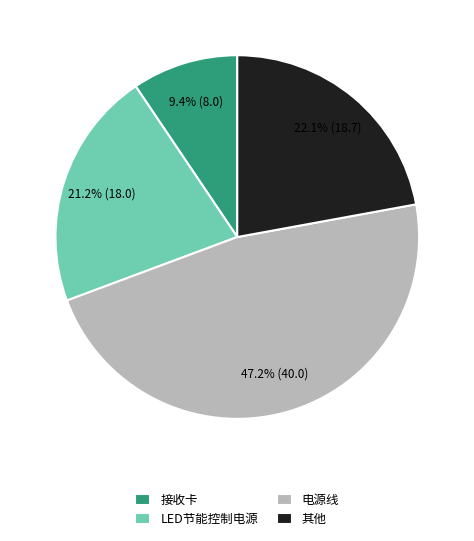

What is the ratio of the value at LED节能控制电源 to the value at 接收卡?

2.3